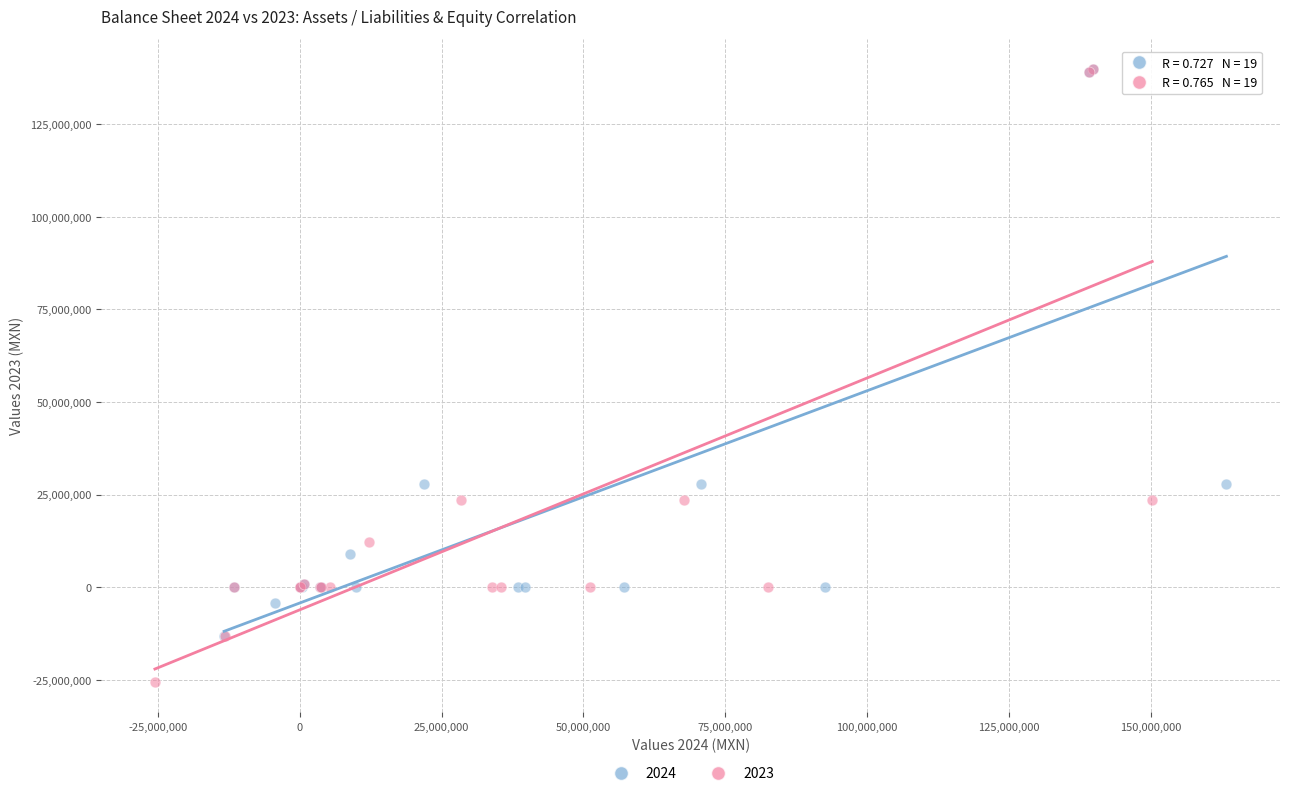

Which series reaches the minimum Y coordinate?

2023